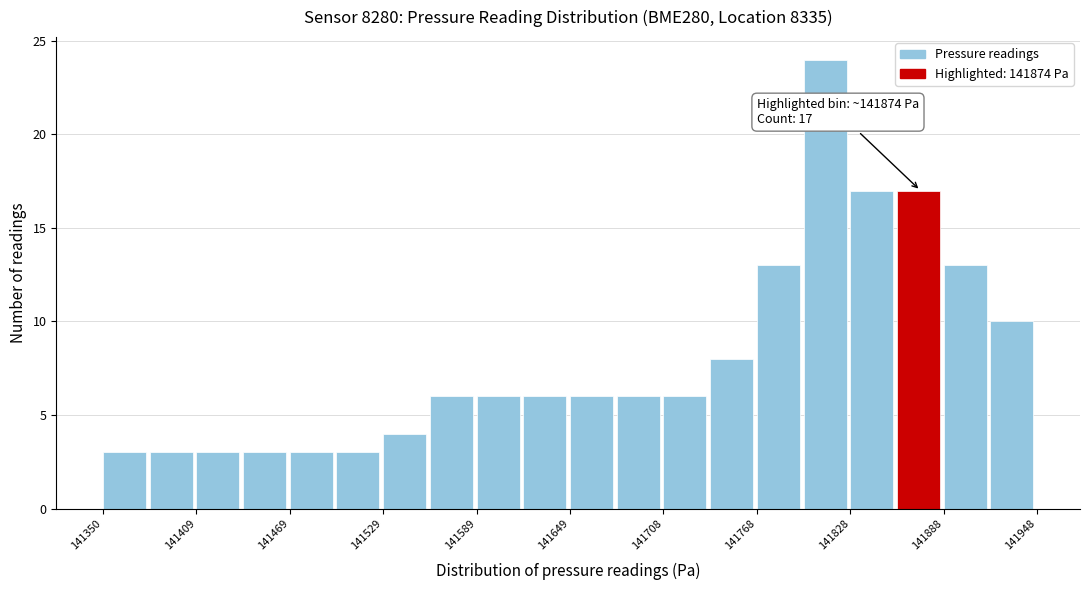

Around what value on the x-axis is the tallest bar? Give the approximate position of its centre, as read against the axis.

141810